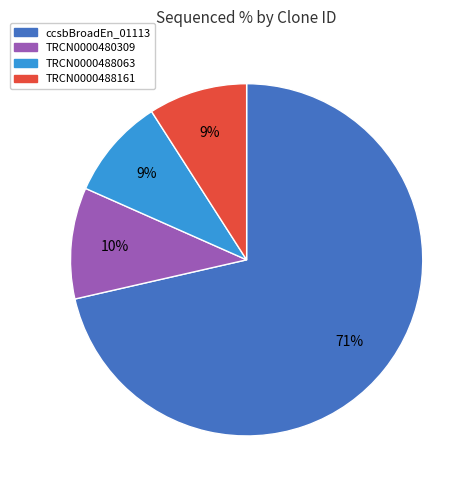

How many slices are in this pie chart?

4